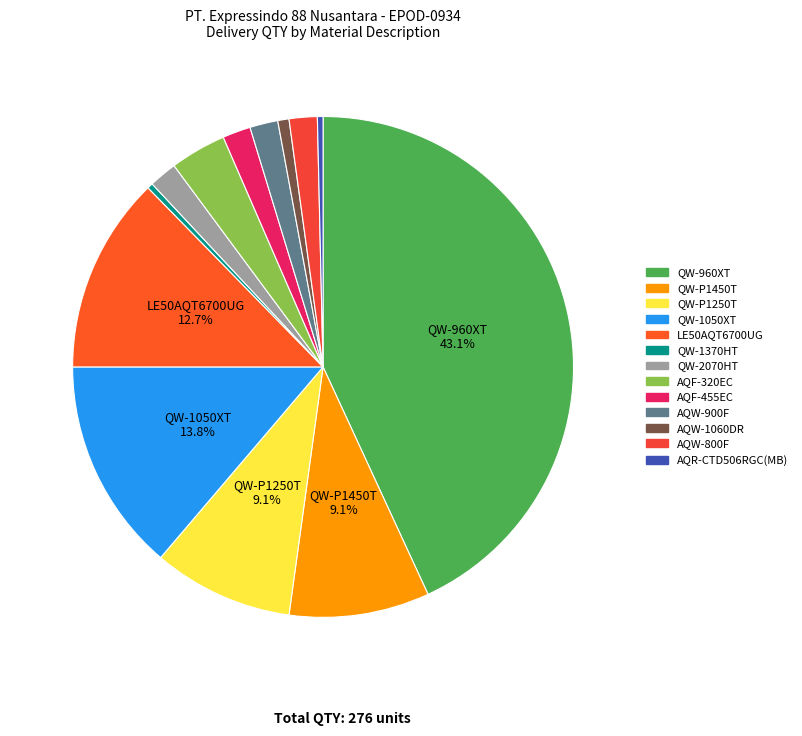

Rank the categories by value from highest to lowest.

QW-960XT, QW-1050XT, LE50AQT6700UG, QW-P1450T, QW-P1250T, AQF-320EC, QW-2070HT, AQF-455EC, AQW-900F, AQW-800F, AQW-1060DR, QW-1370HT, AQR-CTD506RGC(MB)